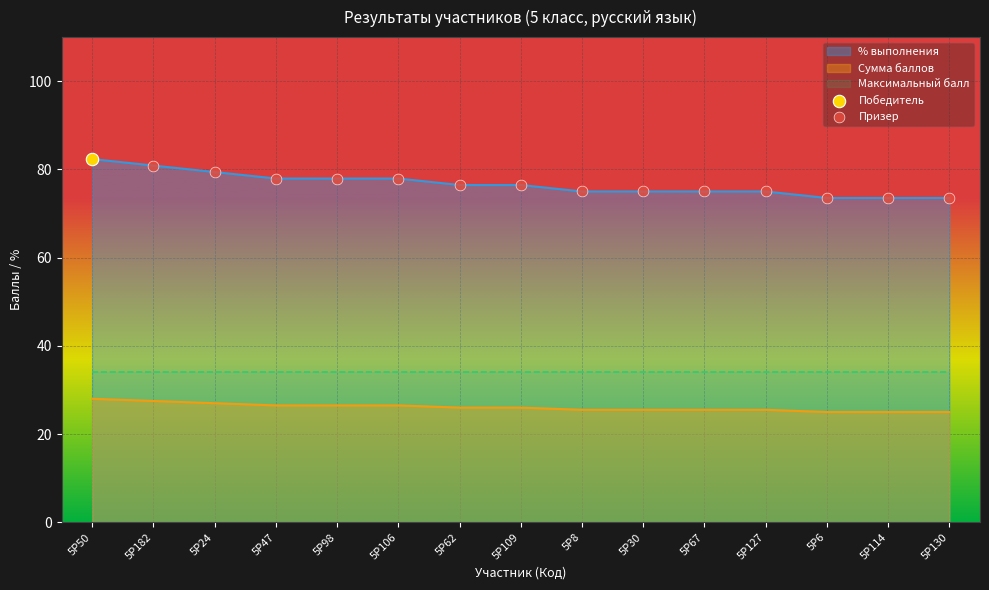

The Сумма баллов series shows 25.0 at 5Р130. True or false?

True